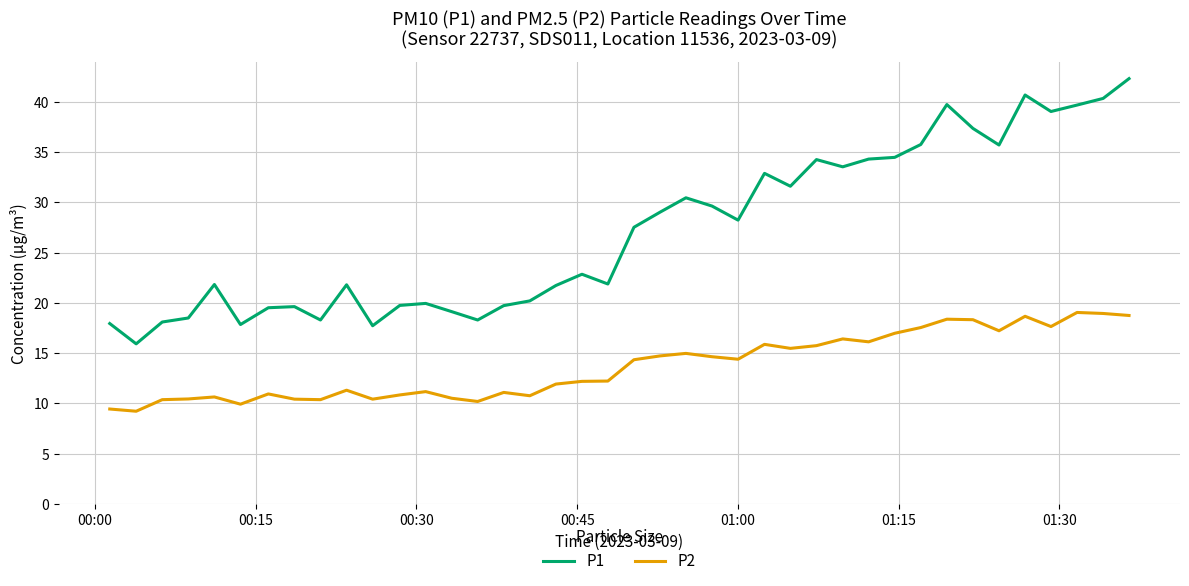

Which series has the largest total across all categories?

P1